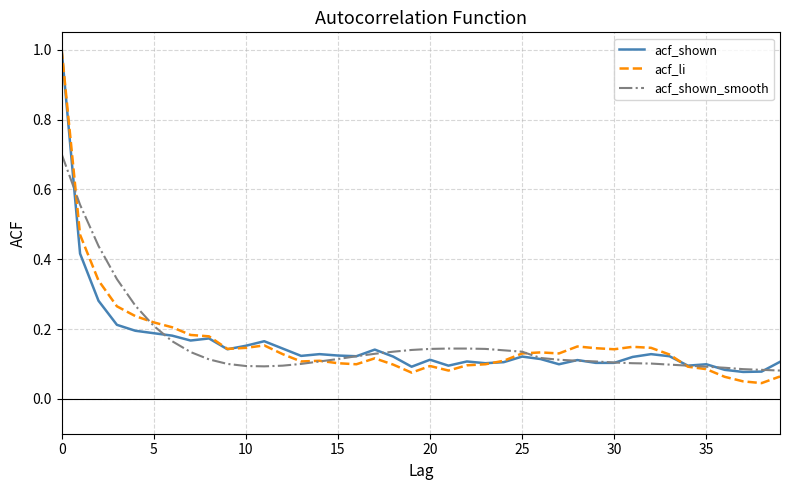

Which series has the widest spread of values?

acf_li